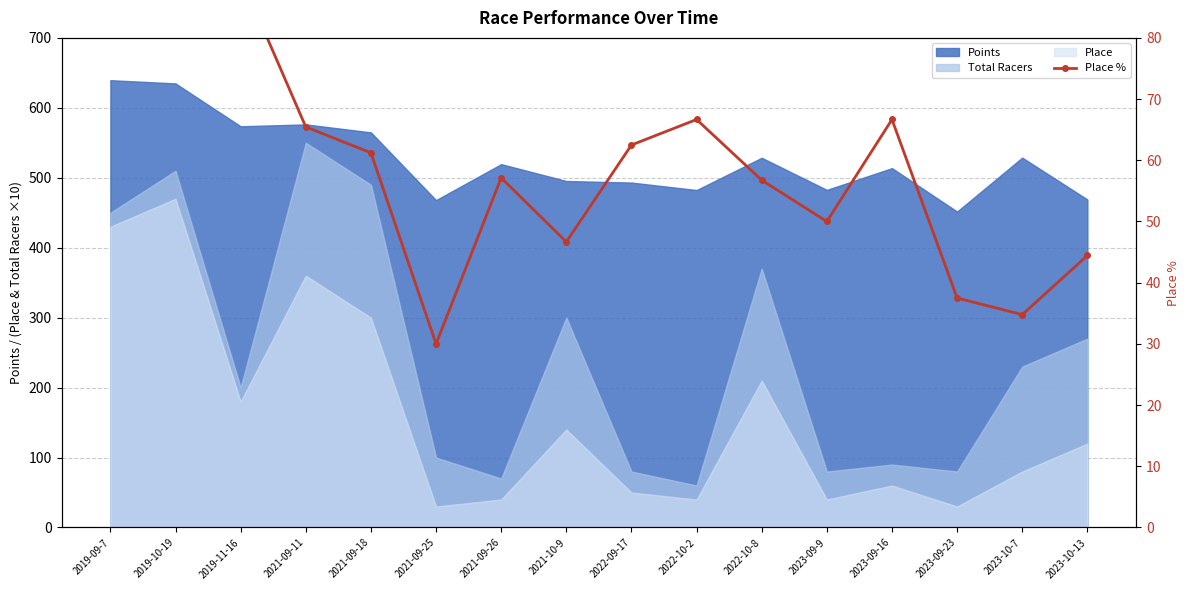

Approximately how many times larger is the value at 2021-09-18 compared to 2023-09-9?

1.2